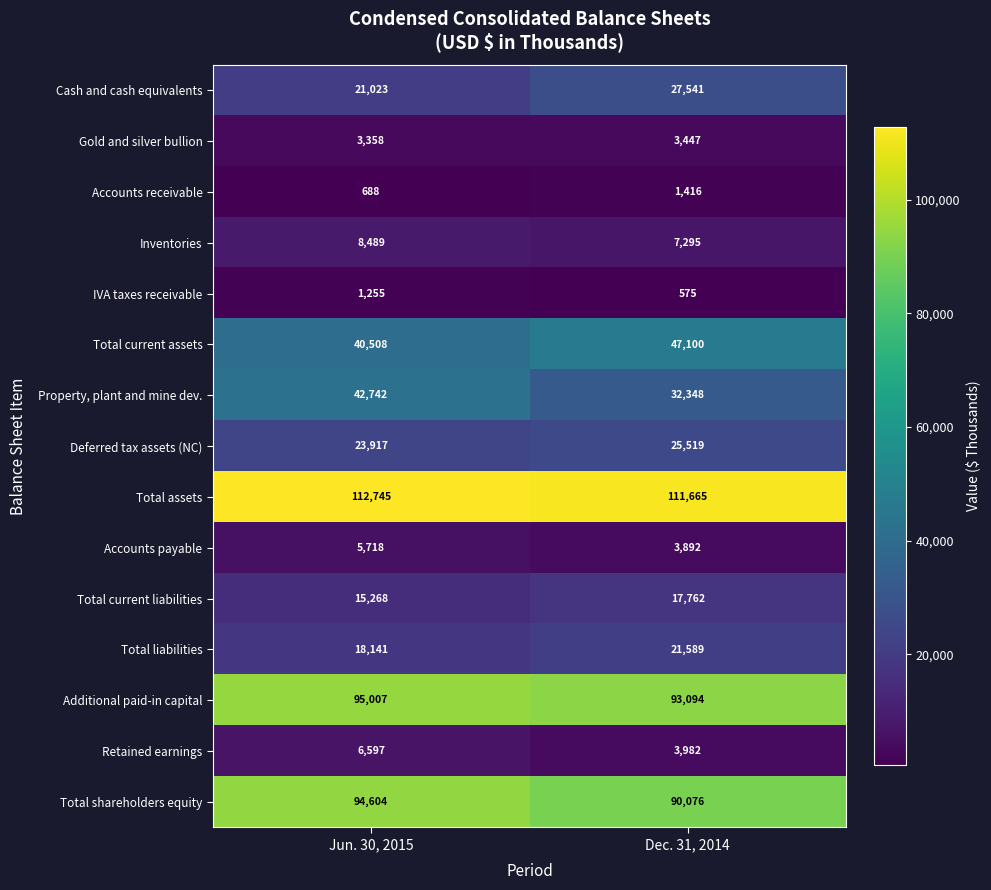

Reading left to right, extract all data points from this chart.

Cash and cash equivalents: 21023	27541
Gold and silver bullion: 3358	3447
Accounts receivable: 688	1416
Inventories: 8489	7295
IVA taxes receivable: 1255	575
Total current assets: 40508	47100
Property, plant and mine dev.: 42742	32348
Deferred tax assets (NC): 23917	25519
Total assets: 112745	111665
Accounts payable: 5718	3892
Total current liabilities: 15268	17762
Total liabilities: 18141	21589
Additional paid-in capital: 95007	93094
Retained earnings: 6597	3982
Total shareholders equity: 94604	90076